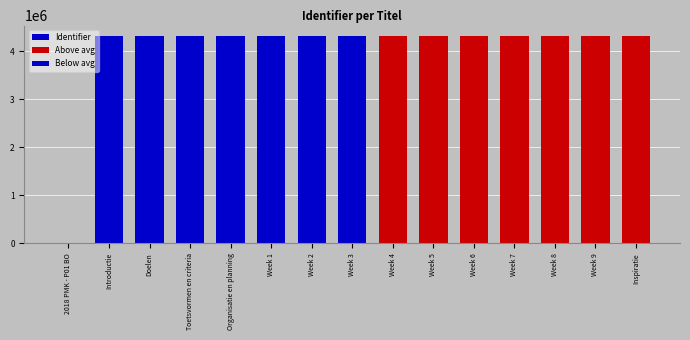

Reading left to right, extract all data points from this chart.

Identifier: 0	4319940	4319942	4319944	4319946	4319947	4319949	4319951	4319953	4319955	4319957	4319959	4319961	4319963	4319967
Above avg: 0	0	0	0	0	0	0	0	4319953	4319955	4319957	4319959	4319961	4319963	4319967
Below avg: 0	4319940	4319942	4319944	4319946	4319947	4319949	4319951	0	0	0	0	0	0	0